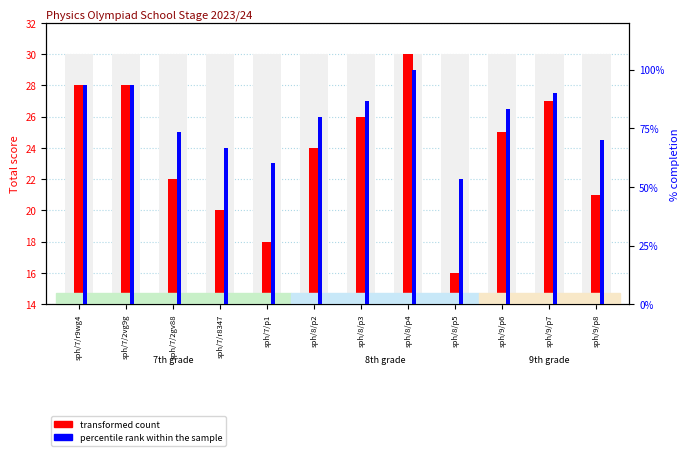

At which category is the sum across all series the highest?

sph/8/p4